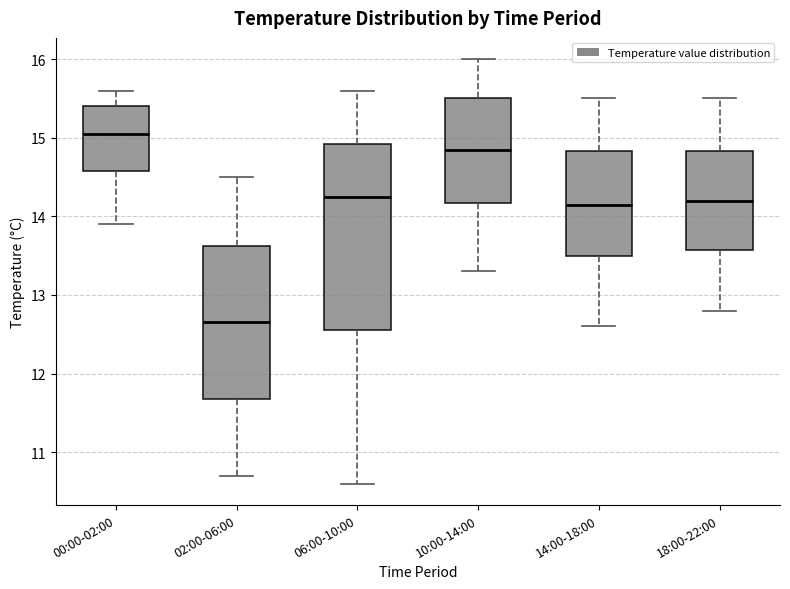

Reading left to right, transcribe this box plot: for each box, give where its median line is, the range the box spans, and where its two whiskers end, as read against the y-axis. The values are not printed on the chart, so give them approximately, as read against the axis.

00:00-02:00: median 15.1, box 14.6 to 15.4, whiskers 13.9 to 15.6
02:00-06:00: median 12.7, box 11.7 to 13.6, whiskers 10.7 to 14.5
06:00-10:00: median 14.3, box 12.6 to 14.9, whiskers 10.6 to 15.6
10:00-14:00: median 14.9, box 14.2 to 15.5, whiskers 13.3 to 16.0
14:00-18:00: median 14.2, box 13.5 to 14.8, whiskers 12.6 to 15.5
18:00-22:00: median 14.2, box 13.6 to 14.8, whiskers 12.8 to 15.5